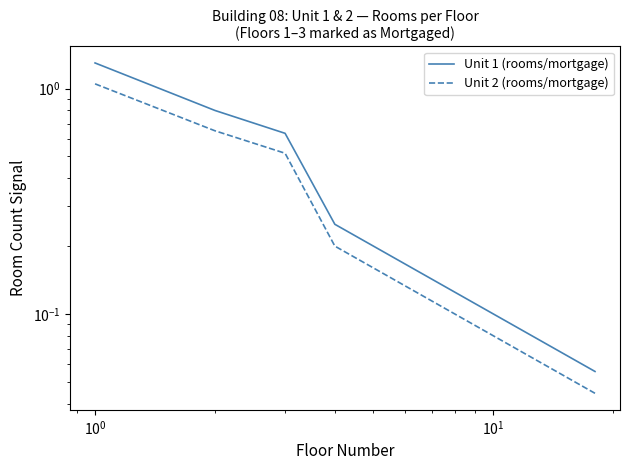

What are all the series names shown in the legend?

Unit 1 (rooms/mortgage), Unit 2 (rooms/mortgage)